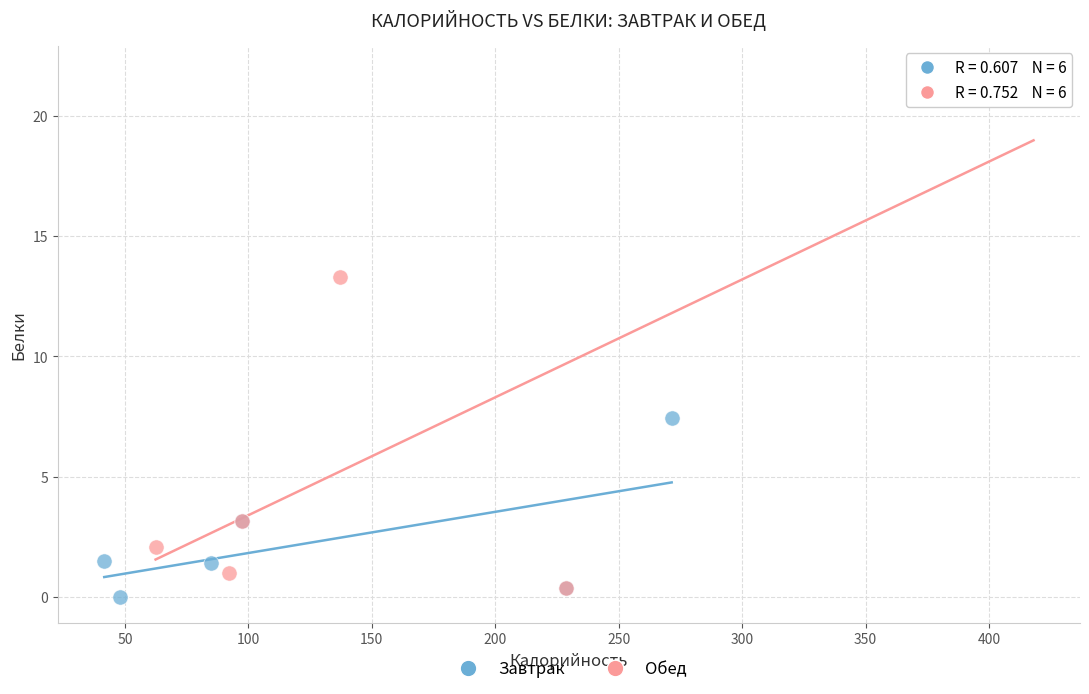

What are all the series names shown in the legend?

Завтрак, Обед